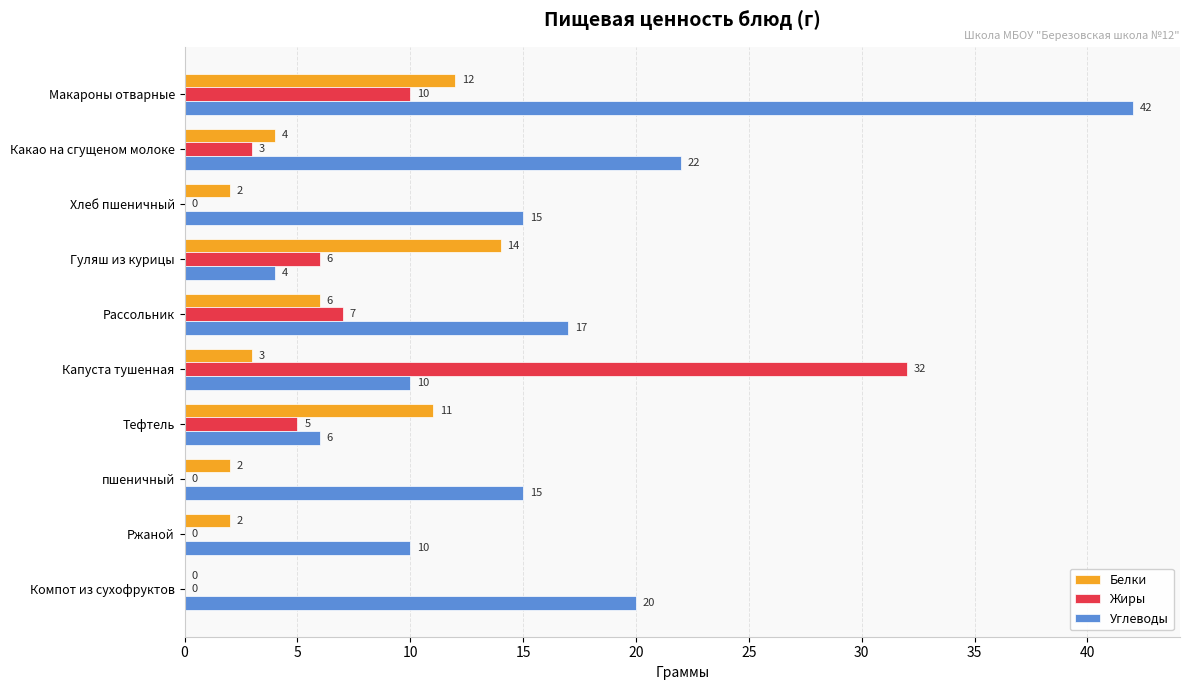

Which category has the highest value in the Жиры series?

Капуста тушенная